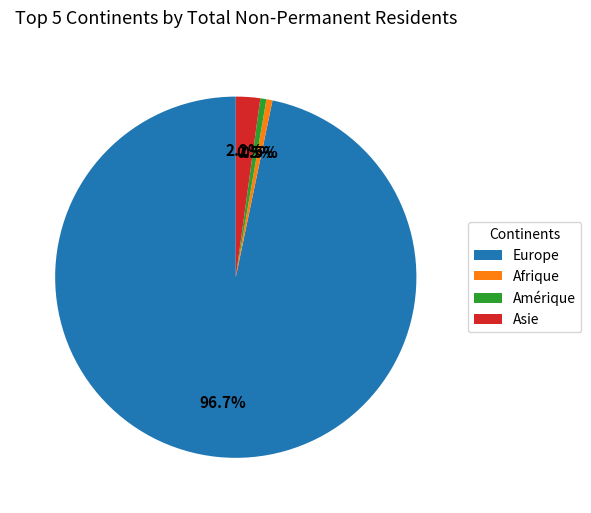

Count the number of slices in the pie.

4